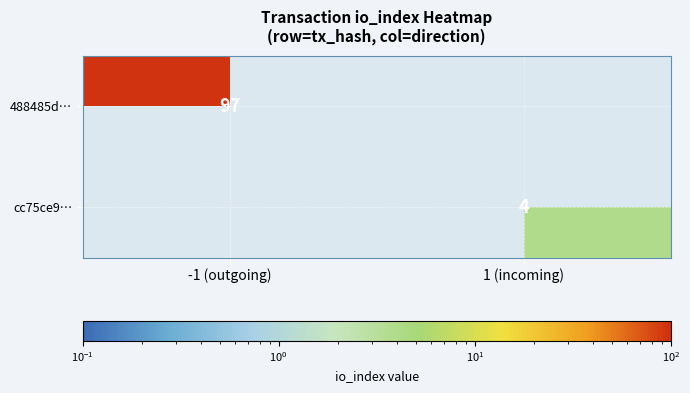

How many distinct data groups are displayed?

2